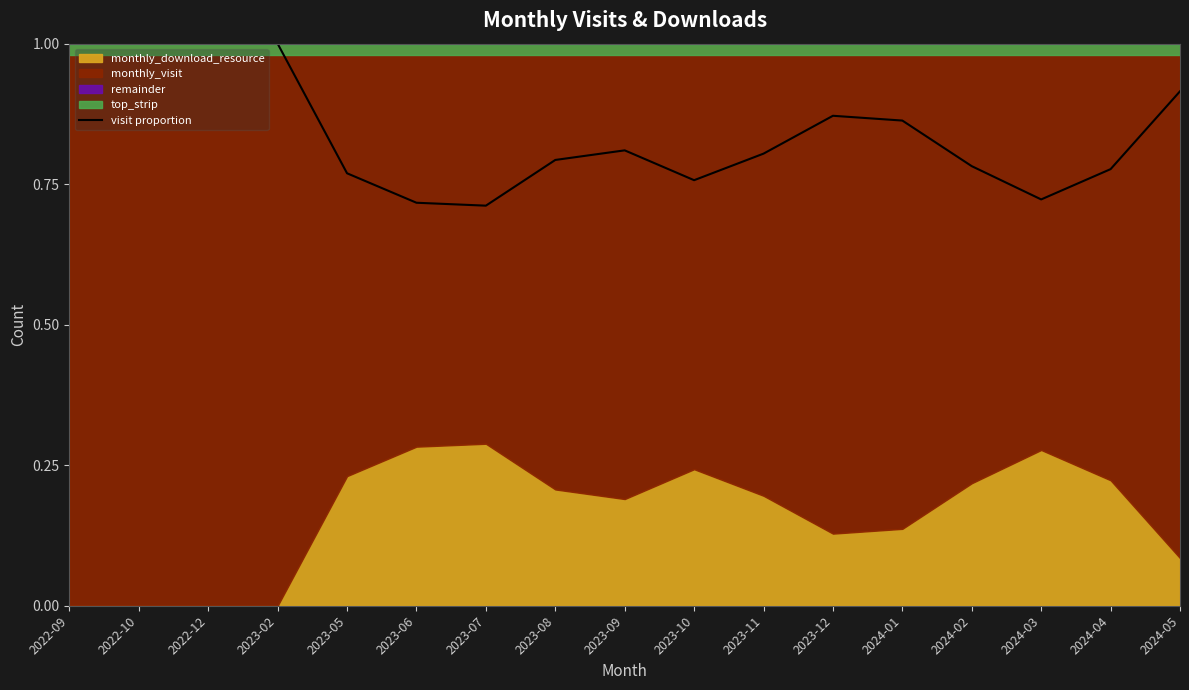

What is the minimum value shown in the chart?

0.7